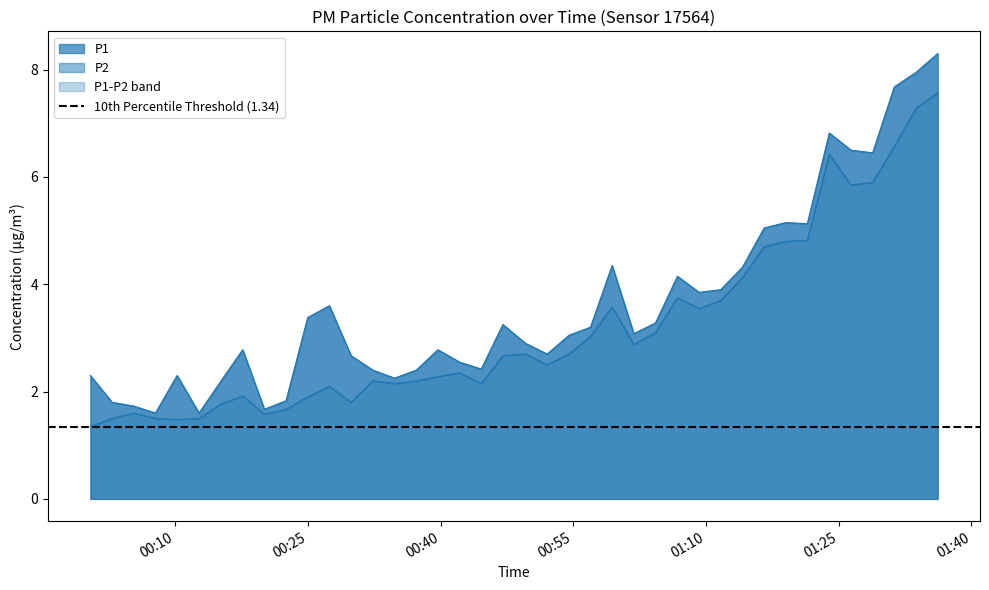

Is the value of P2 at 17 greater than the value of P1 at 38?

No